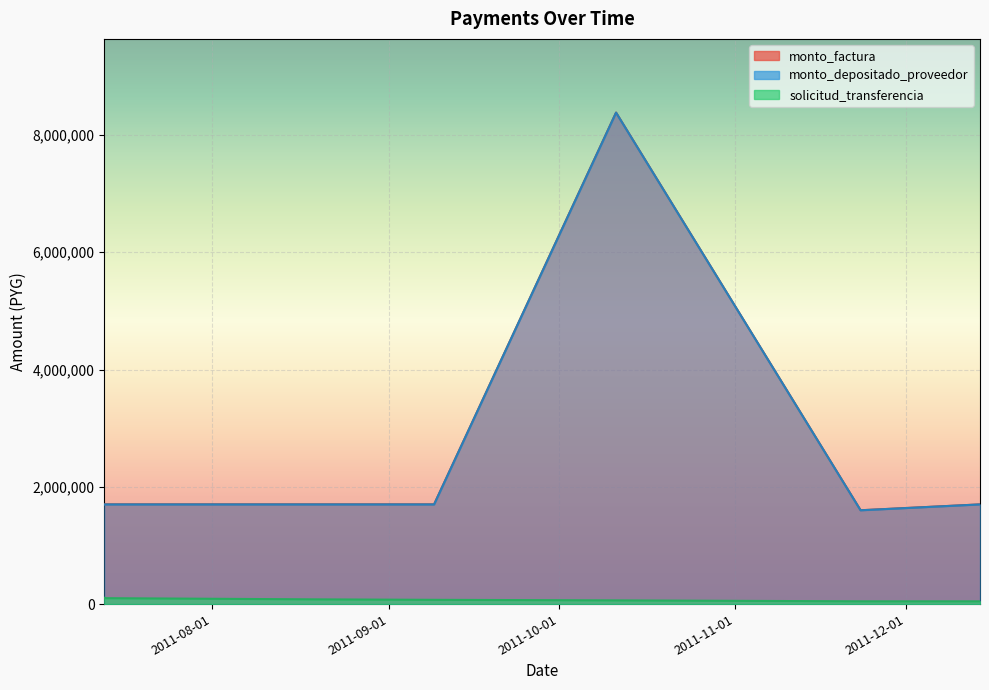

List the series in order of their peak value, lowest first.

solicitud_transferencia, monto_factura, monto_depositado_proveedor